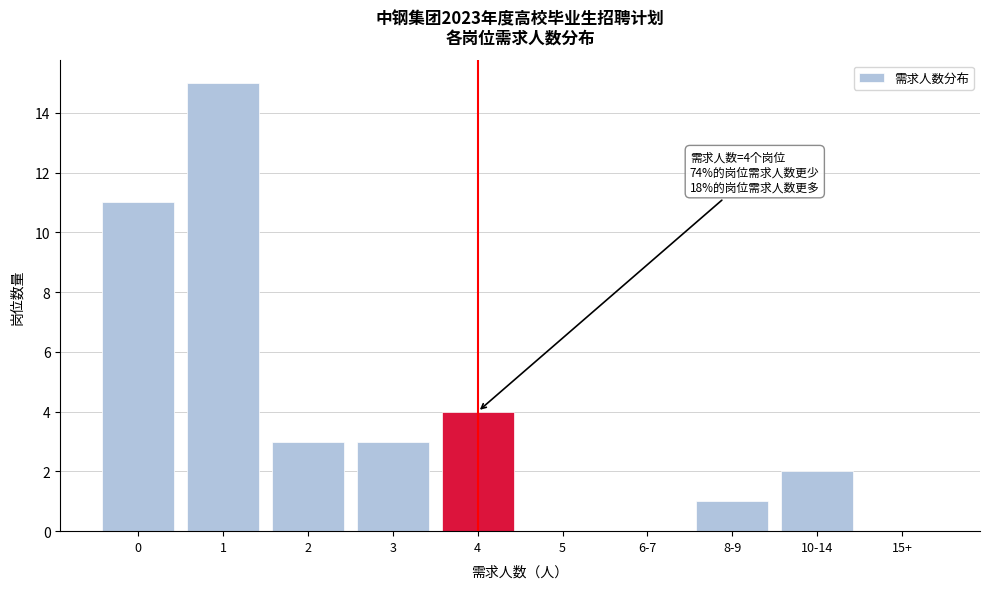

Reading left to right, list all the values displayed in this chart.

0=11	1=15	2=3	3=3	4=4	5=0	6-7=0	8-9=1	10-14=2	15+=0